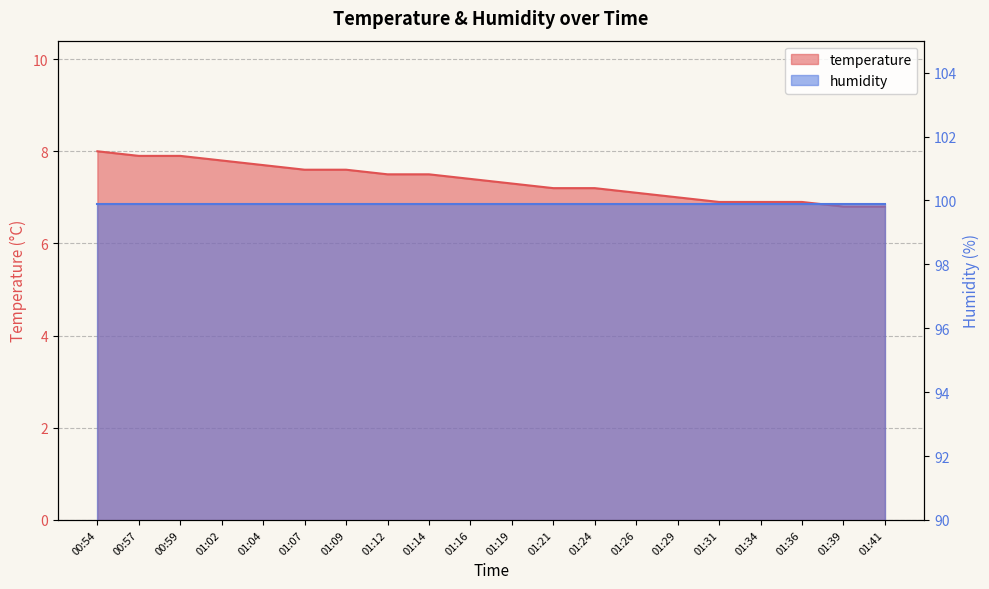

What is the average value?

7.3